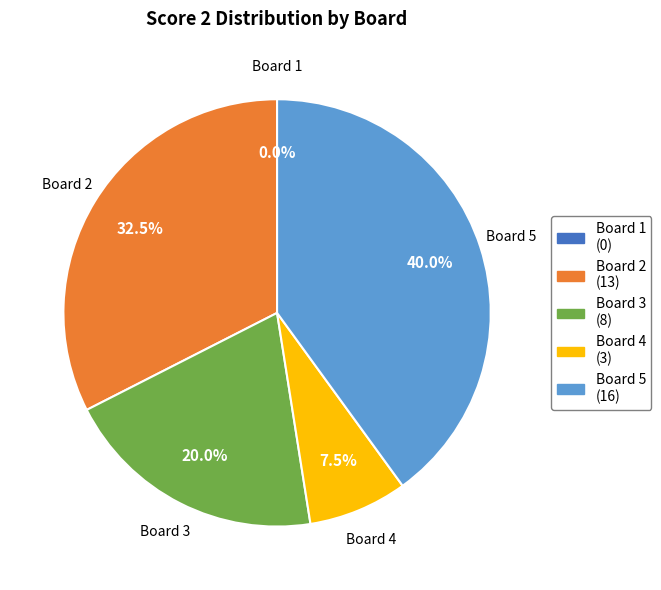

Count the number of slices in the pie.

5